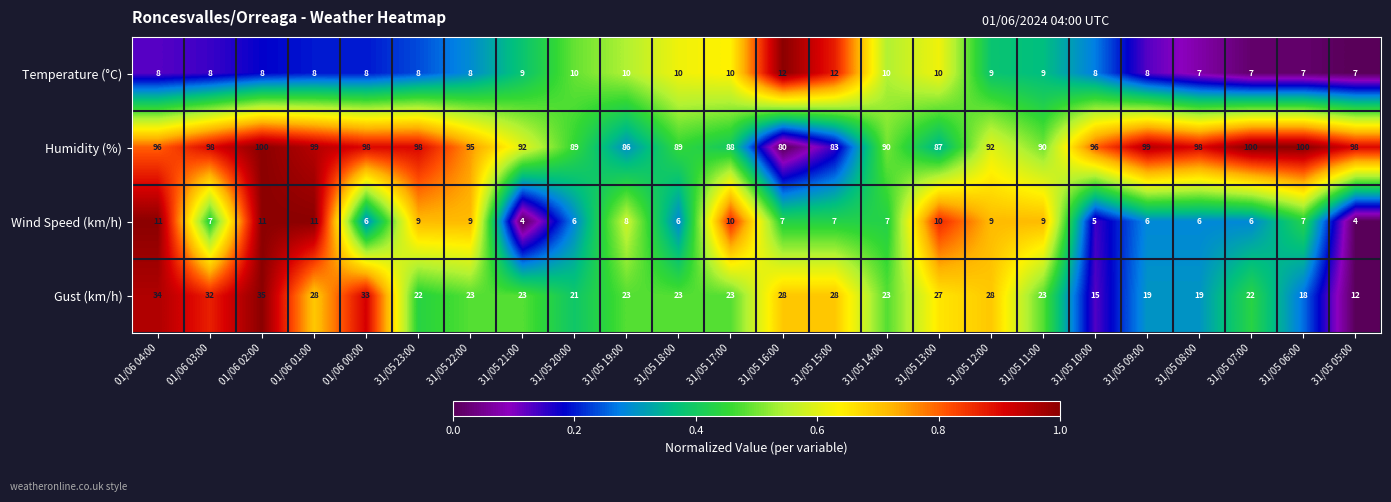

What is the sum of all Gust (km/h) values?

582